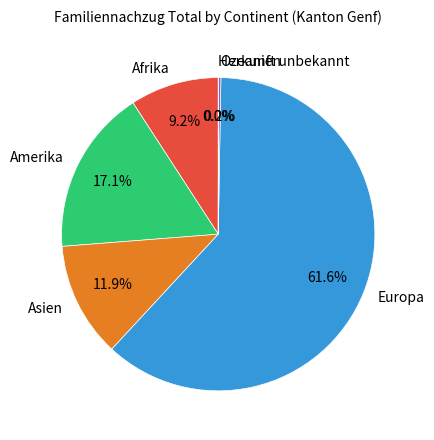

What percentage do Asien and Europa together represent?

73.5%